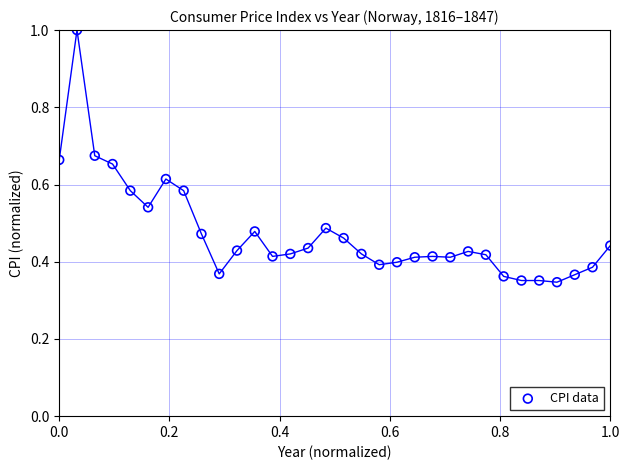

What is the range of X values (max minus min)?

1.0